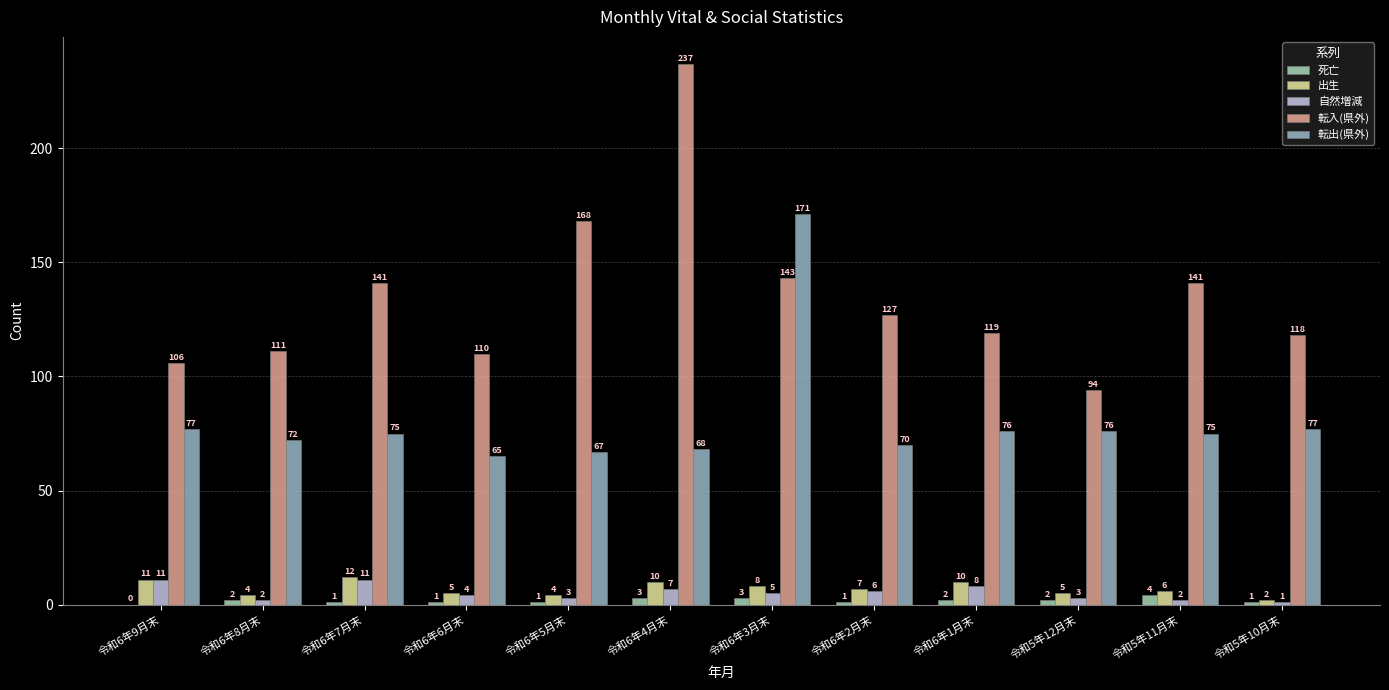

Which series has the largest range (max minus min)?

転入(県外)